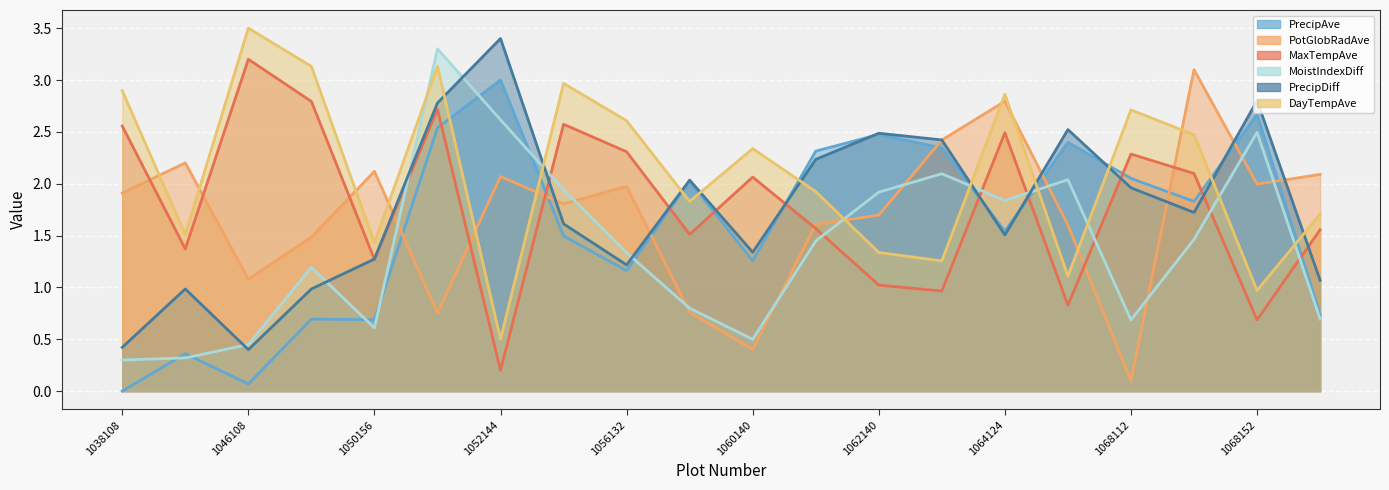

The MoistIndexDiff series shows 1.2 at 1062140. True or false?

False